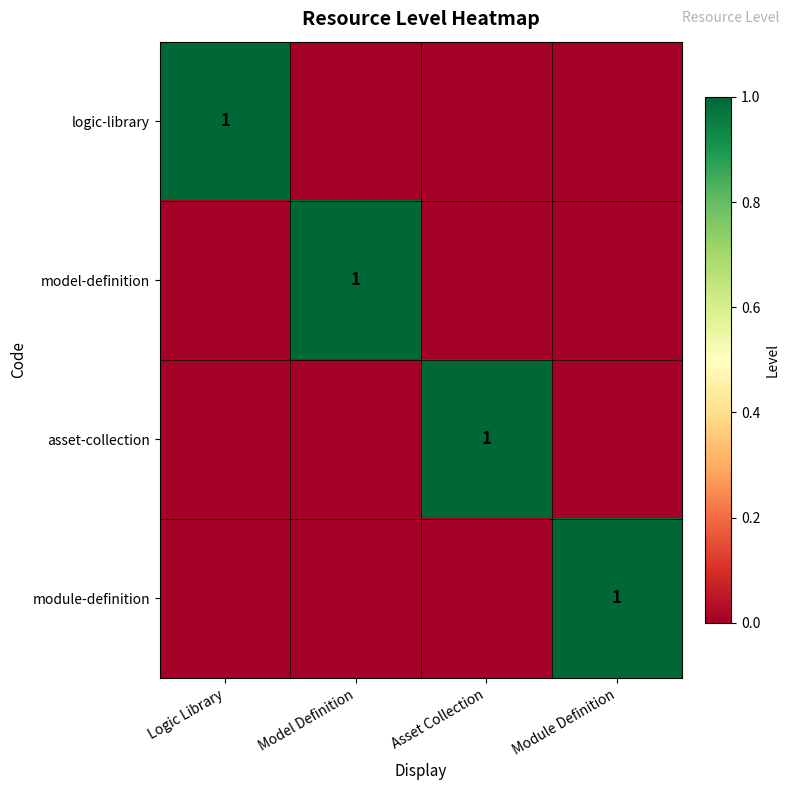

True or false: model-definition has a value of 2 at Model Definition.

False